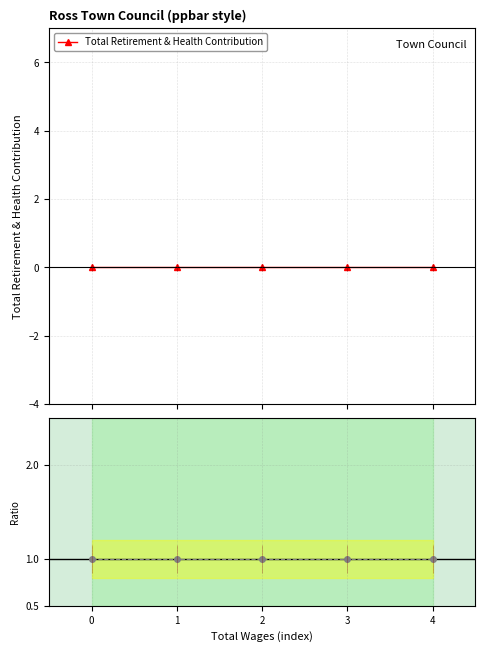

How many lines are shown in the chart?

2